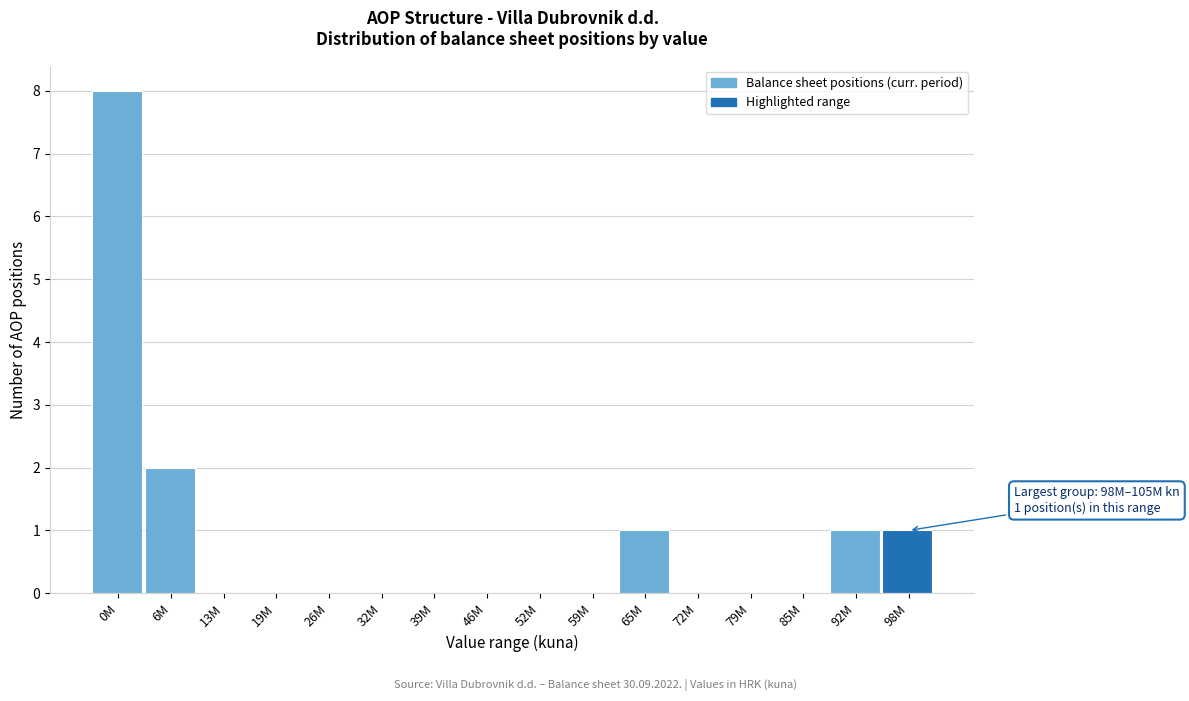

Reading left to right, extract all data points from this chart.

0M=8	6M=2	13M=0	19M=0	26M=0	32M=0	39M=0	46M=0	52M=0	59M=0	65M=1	72M=0	79M=0	85M=0	92M=1	98M=1